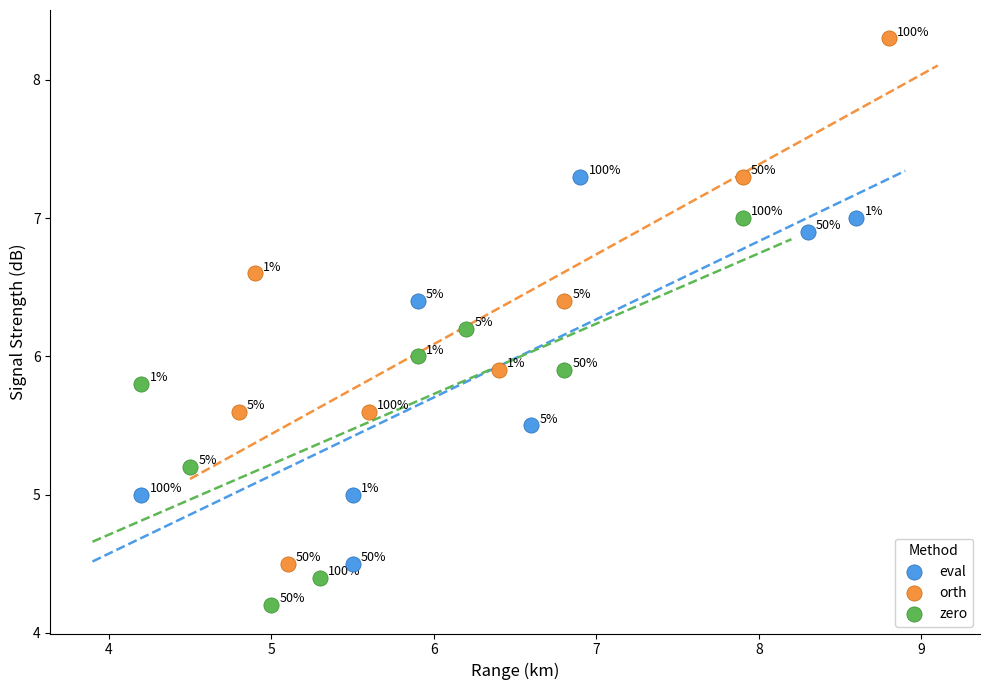

Which series reaches the minimum Y coordinate?

zero